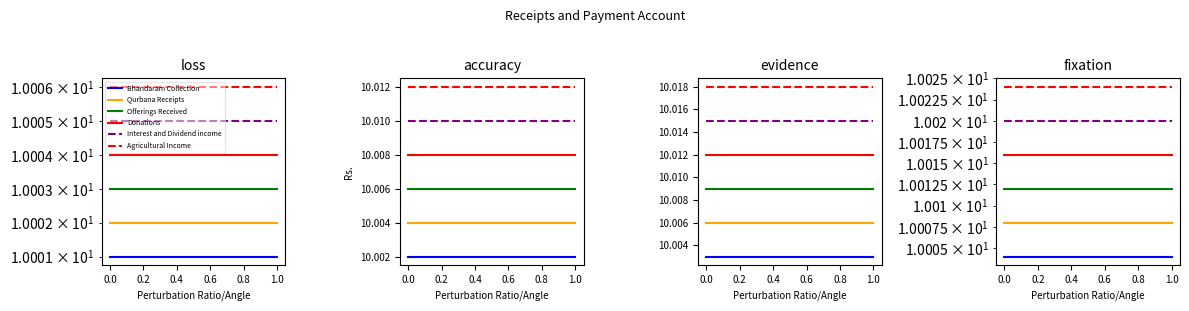

List the series in order of their overall mean, lowest first.

Bhandaram Collection, Qurbana Receipts, Offerings Received, Donations, Interest and Dividend income, Agricultural Income